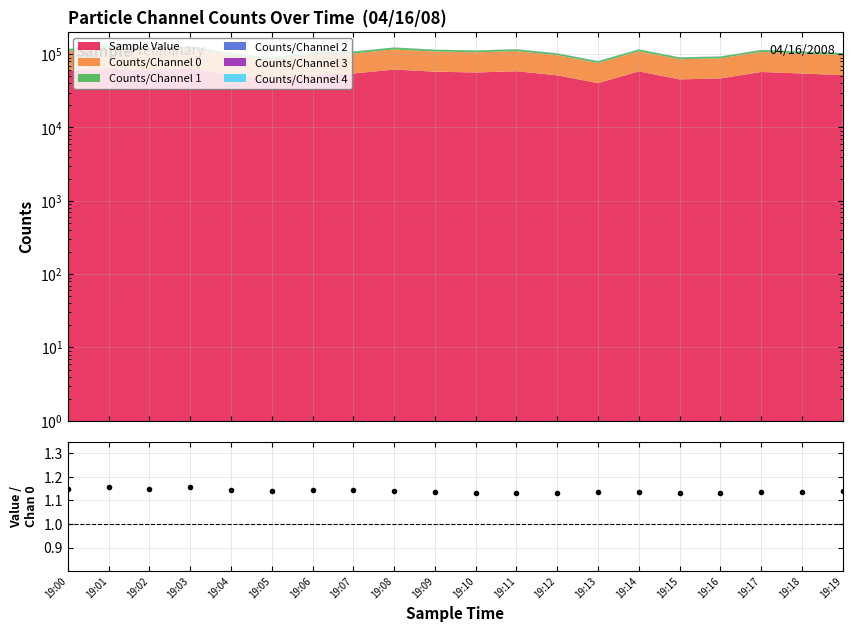

What is the greatest value displayed?

1.2